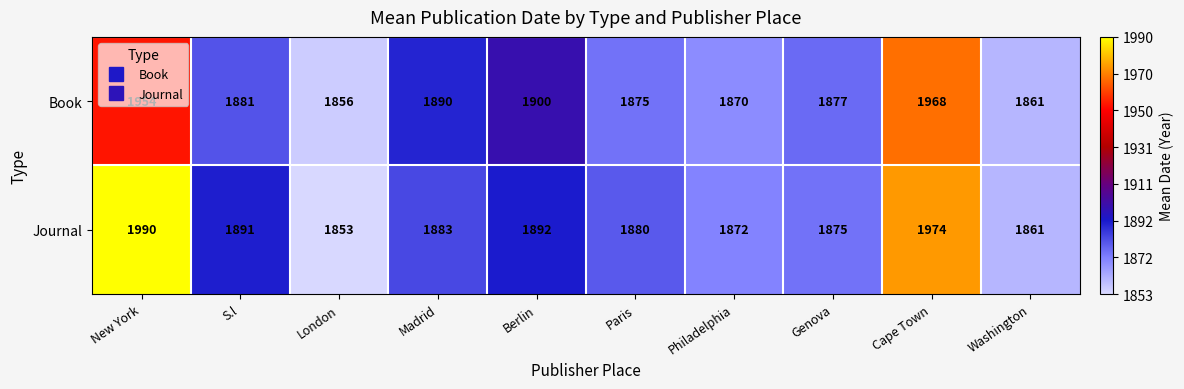

Which series has the largest total across all categories?

Journal